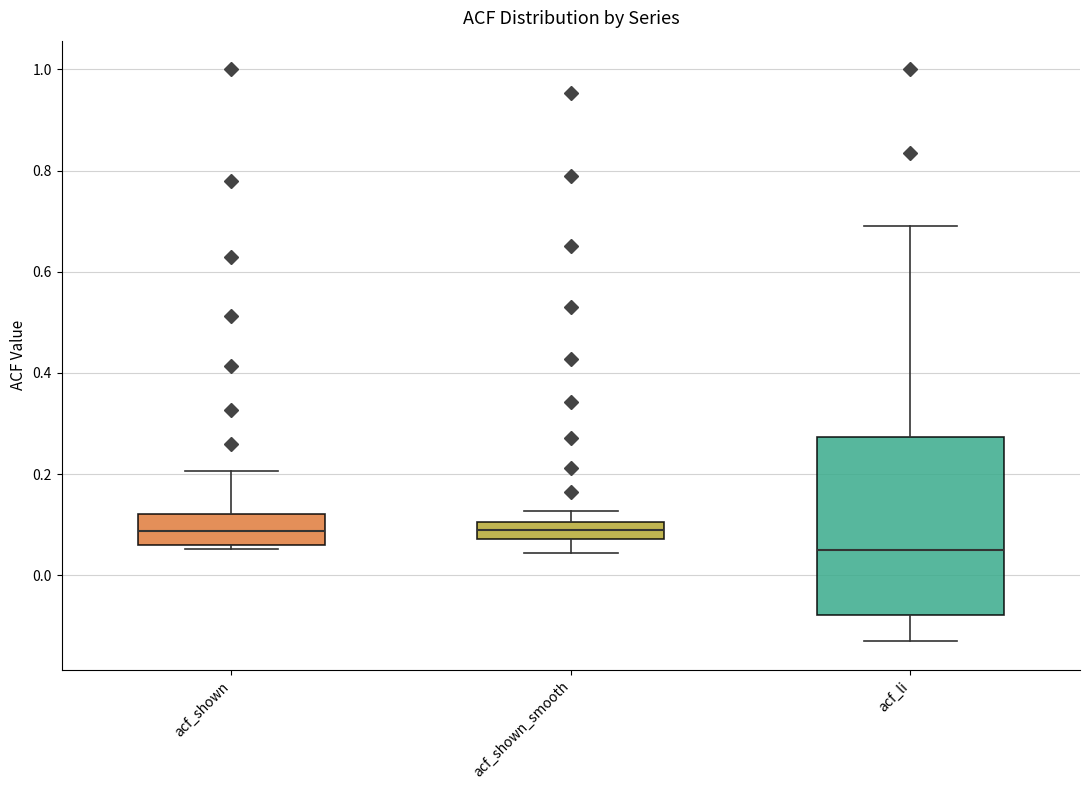

Reading left to right, read every box against the y-axis: the position of its median line, the range the box covers, and the ends of its whiskers. The values are not printed on the chart, so give them approximately, as read against the axis.

acf_shown: median 0.08, box 0.06 to 0.12, whiskers 0.06 (just below the box's lower edge) to 0.20
acf_shown_smooth: median 0.08 (inside the box), box 0.08 to 0.10, whiskers 0.04 to 0.12
acf_li: median 0.06, box -0.08 to 0.28, whiskers -0.12 to 0.70